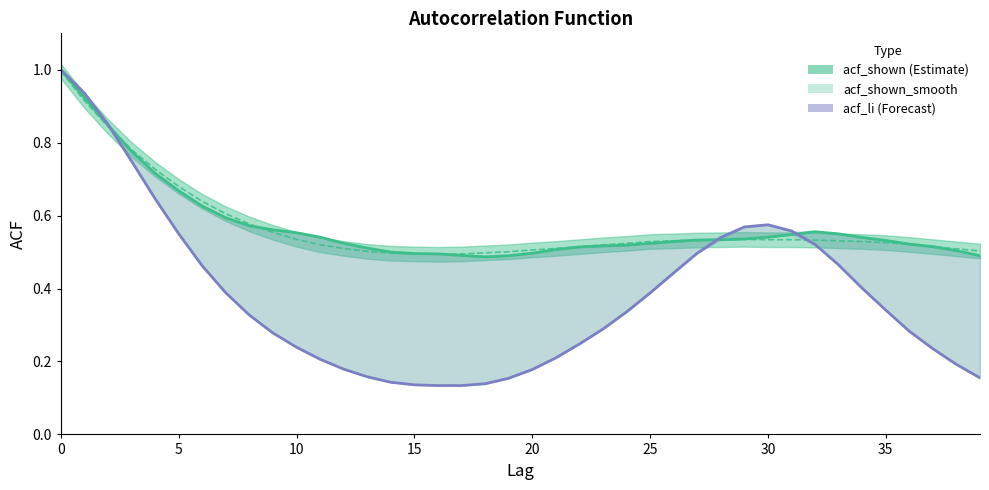

Between 15 and 17, which series saw the biggest shift?

acf_shown